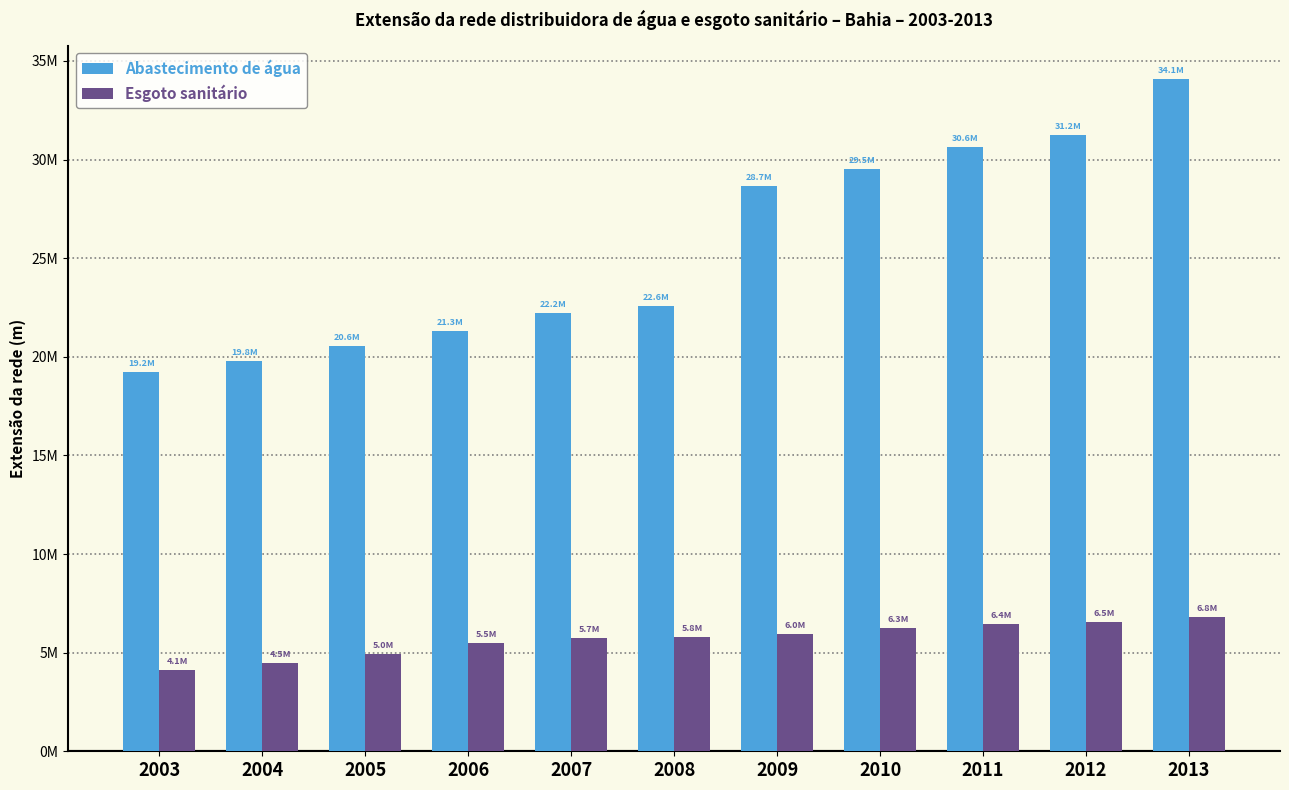

The value of Abastecimento de água at 2010 is 42448923. True or false?

False